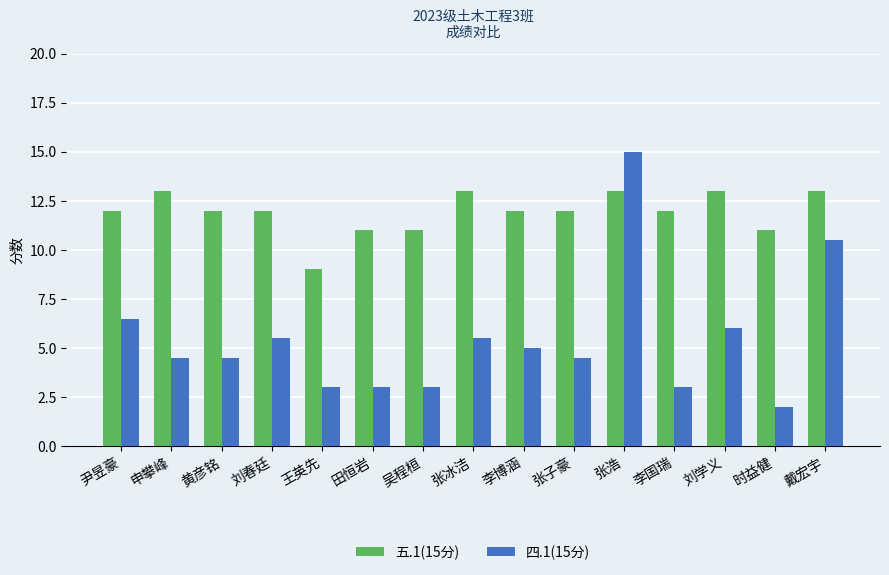

What is the spread (max minus min) of values at 申攀峰?

8.5